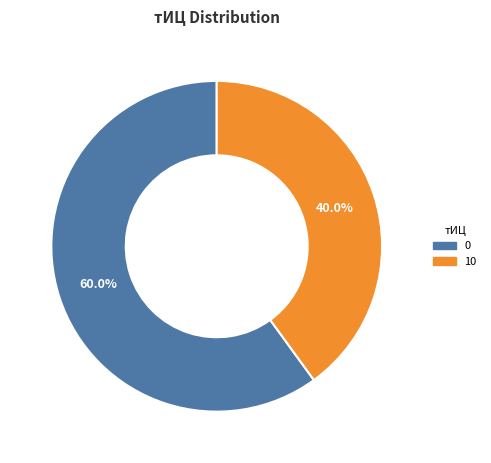

How many slices are in this pie chart?

2